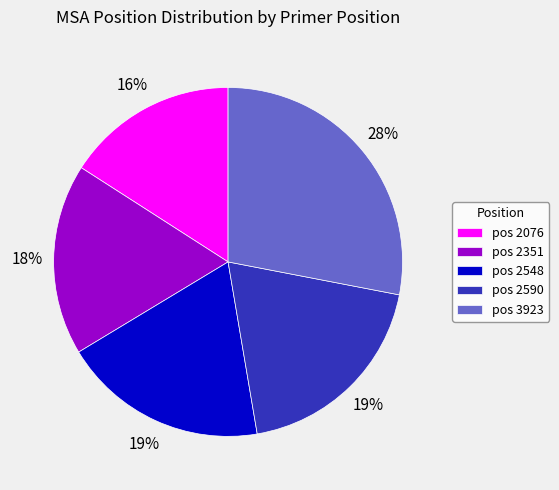

Does any single category account for the majority?

No